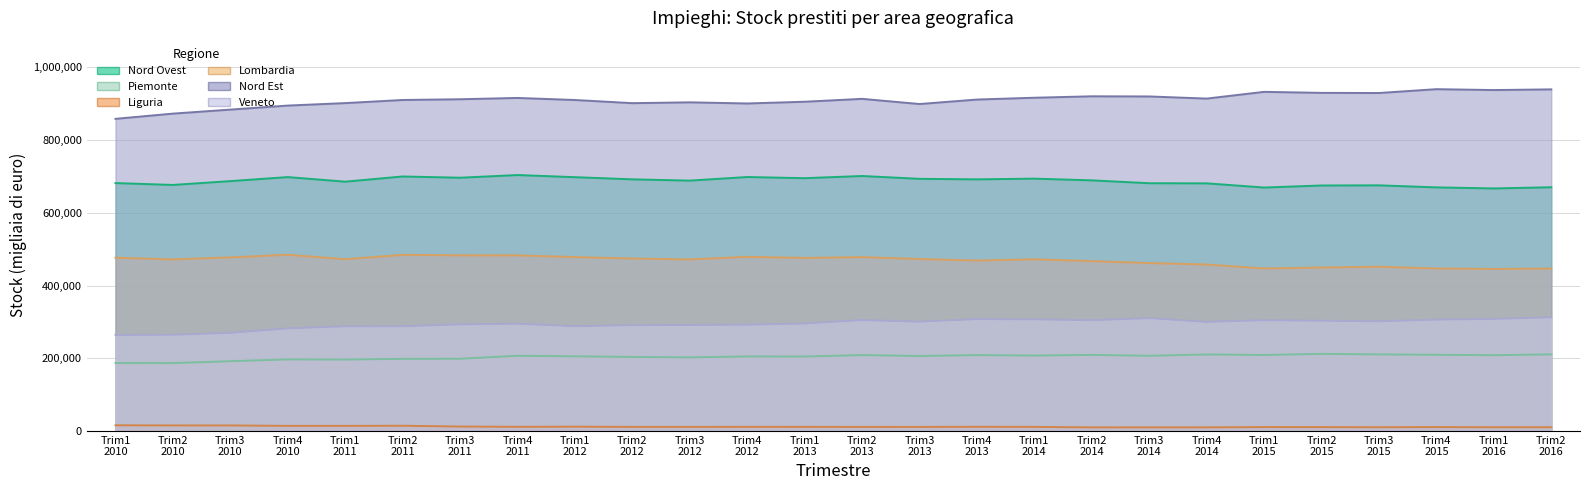

Reading left to right, extract all data points from this chart.

Nord Ovest: Trim1
2010=681883	Trim2
2010=676761	Trim3
2010=687276	Trim4
2010=698333	Trim1
2011=685747	Trim2
2011=700027	Trim3
2011=696622	Trim4
2011=703979	Trim1
2012=698100	Trim2
2012=692143	Trim3
2012=688643	Trim4
2012=698523	Trim1
2013=695330	Trim2
2013=701343	Trim3
2013=693517	Trim4
2013=692121	Trim1
2014=694061	Trim2
2014=689337	Trim3
2014=681462	Trim4
2014=681121	Trim1
2015=669613	Trim2
2015=675231	Trim3
2015=675649	Trim4
2015=670015	Trim1
2016=667133	Trim2
2016=670360
Piemonte: Trim1
2010=186865	Trim2
2010=186719	Trim3
2010=191878	Trim4
2010=196884	Trim1
2011=196520	Trim2
2011=198418	Trim3
2011=198668	Trim4
2011=206854	Trim1
2012=205373	Trim2
2012=203639	Trim3
2012=202479	Trim4
2012=205037	Trim1
2013=204811	Trim2
2013=208729	Trim3
2013=206233	Trim4
2013=208698	Trim1
2014=207449	Trim2
2014=209280	Trim3
2014=206819	Trim4
2014=210495	Trim1
2015=208991	Trim2
2015=212060	Trim3
2015=210635	Trim4
2015=209556	Trim1
2016=208440	Trim2
2016=210714
Liguria: Trim1
2010=15690	Trim2
2010=15292	Trim3
2010=15242	Trim4
2010=14110	Trim1
2011=14059	Trim2
2011=14441	Trim3
2011=12207	Trim4
2011=11451	Trim1
2012=11840	Trim2
2012=11252	Trim3
2012=11240	Trim4
2012=11316	Trim1
2013=11290	Trim2
2013=11197	Trim3
2013=11150	Trim4
2013=11513	Trim1
2014=11313	Trim2
2014=9906	Trim3
2014=9862	Trim4
2014=9990	Trim1
2015=10778	Trim2
2015=10674	Trim3
2015=10376	Trim4
2015=10761	Trim1
2016=10348	Trim2
2016=10289
Lombardia: Trim1
2010=476552	Trim2
2010=471993	Trim3
2010=477490	Trim4
2010=484763	Trim1
2011=472431	Trim2
2011=484497	Trim3
2011=483179	Trim4
2011=483098	Trim1
2012=478321	Trim2
2012=474372	Trim3
2012=471962	Trim4
2012=479000	Trim1
2013=475989	Trim2
2013=478235	Trim3
2013=473021	Trim4
2013=468813	Trim1
2014=472272	Trim2
2014=467197	Trim3
2014=461871	Trim4
2014=457861	Trim1
2015=446993	Trim2
2015=449628	Trim3
2015=451843	Trim4
2015=446967	Trim1
2016=445648	Trim2
2016=446705
Nord Est: Trim1
2010=858546	Trim2
2010=872904	Trim3
2010=883985	Trim4
2010=895058	Trim1
2011=901842	Trim2
2011=910407	Trim3
2011=912438	Trim4
2011=916036	Trim1
2012=910372	Trim2
2012=901675	Trim3
2012=903955	Trim4
2012=900833	Trim1
2013=905594	Trim2
2013=913529	Trim3
2013=899294	Trim4
2013=911613	Trim1
2014=916601	Trim2
2014=920542	Trim3
2014=920135	Trim4
2014=914251	Trim1
2015=932799	Trim2
2015=930002	Trim3
2015=929580	Trim4
2015=940168	Trim1
2016=937704	Trim2
2016=939628
Veneto: Trim1
2010=264269	Trim2
2010=264546	Trim3
2010=269944	Trim4
2010=282100	Trim1
2011=287848	Trim2
2011=287983	Trim3
2011=293140	Trim4
2011=294912	Trim1
2012=288074	Trim2
2012=291085	Trim3
2012=291478	Trim4
2012=292269	Trim1
2013=295584	Trim2
2013=304962	Trim3
2013=300641	Trim4
2013=307622	Trim1
2014=306939	Trim2
2014=304623	Trim3
2014=310274	Trim4
2014=300025	Trim1
2015=304552	Trim2
2015=303266	Trim3
2015=301563	Trim4
2015=306235	Trim1
2016=308190	Trim2
2016=312721